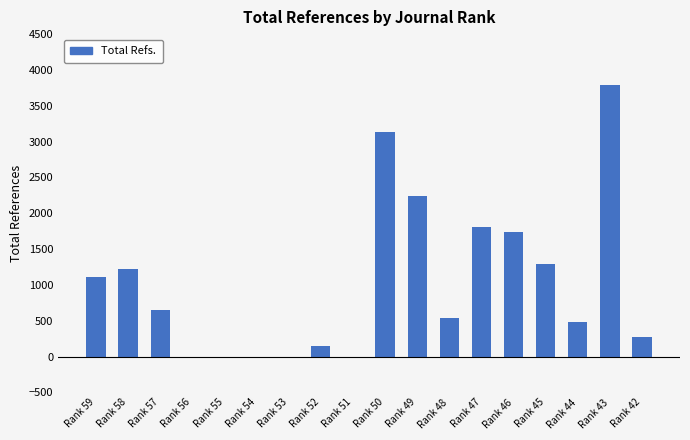

Which category has the highest value across all series?

Rank 43